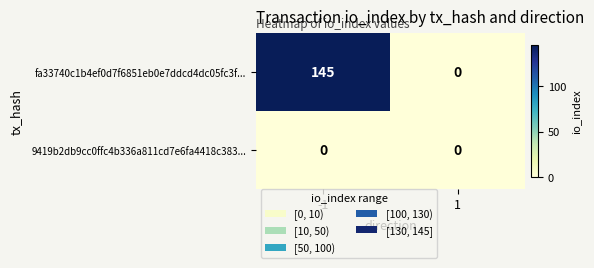

The value of fa33740c1b4ef0d7f6851eb0e7ddcd4dc05fc3f... at -1 is 229. True or false?

False